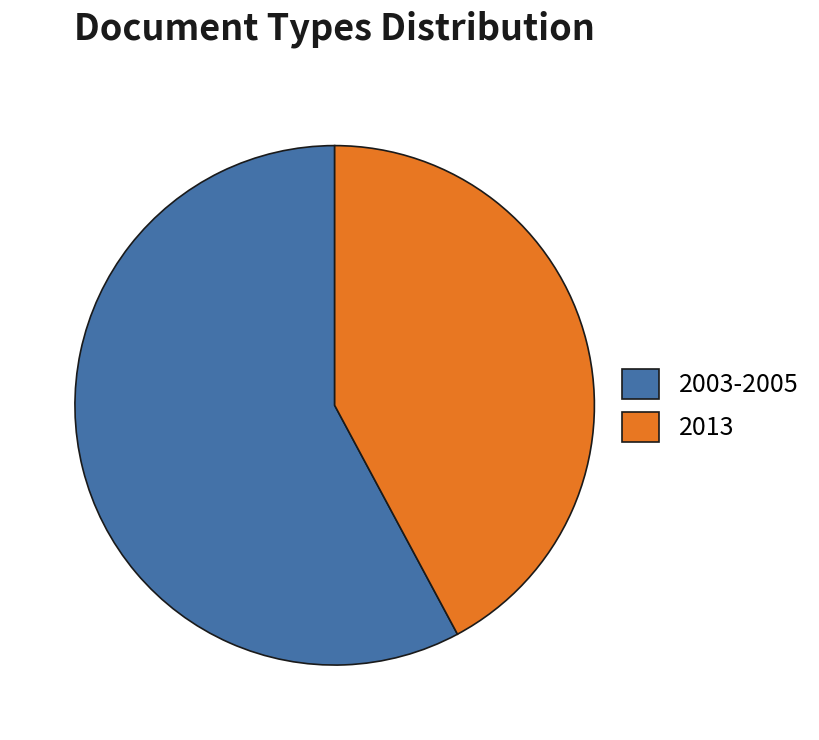

Is there a majority slice in this chart?

Yes